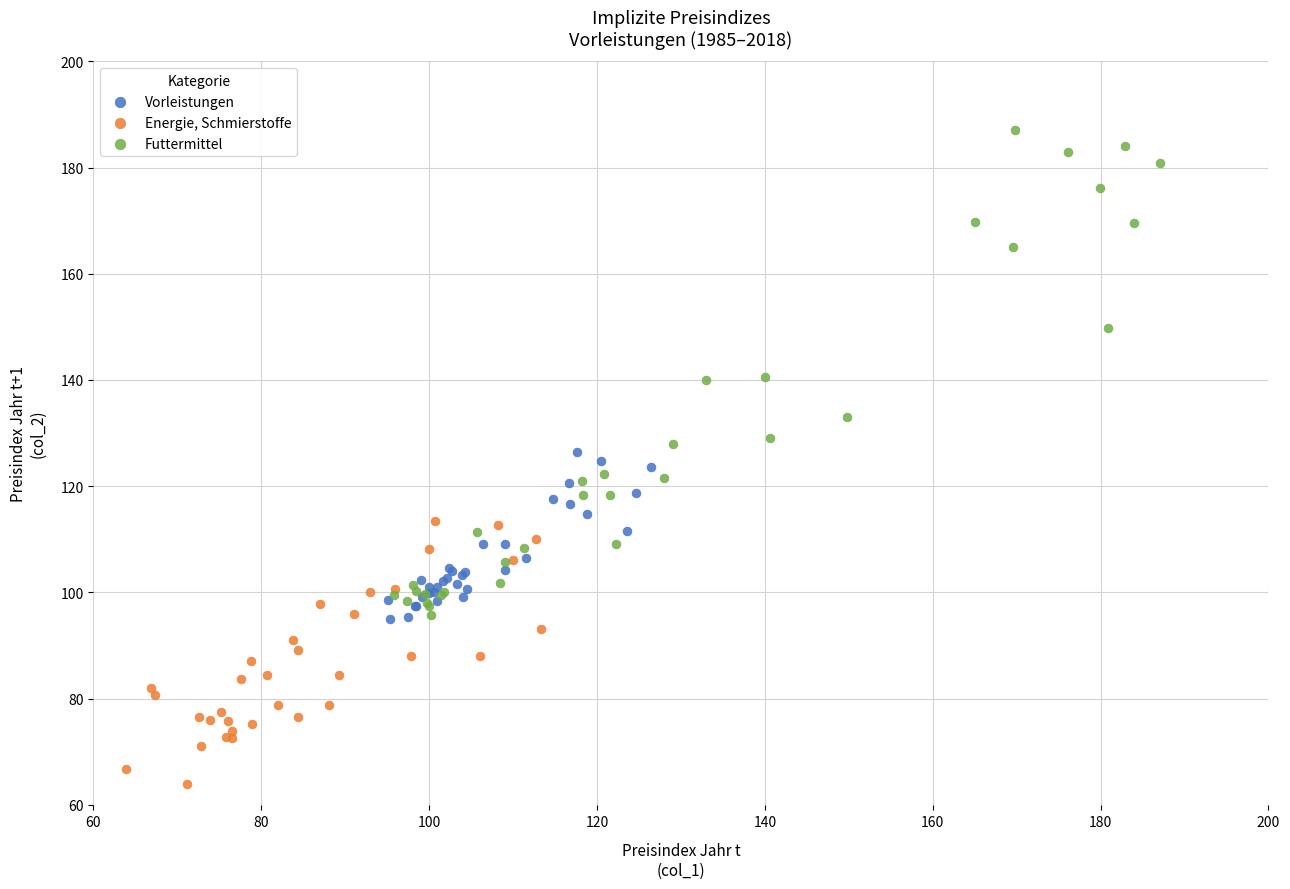

Which series contains the highest Y value?

Futtermittel